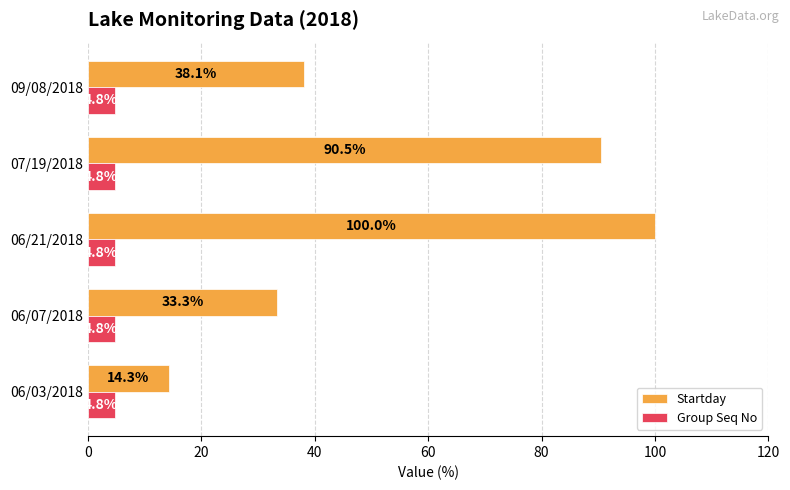

What is the minimum value shown in the chart?

4.8